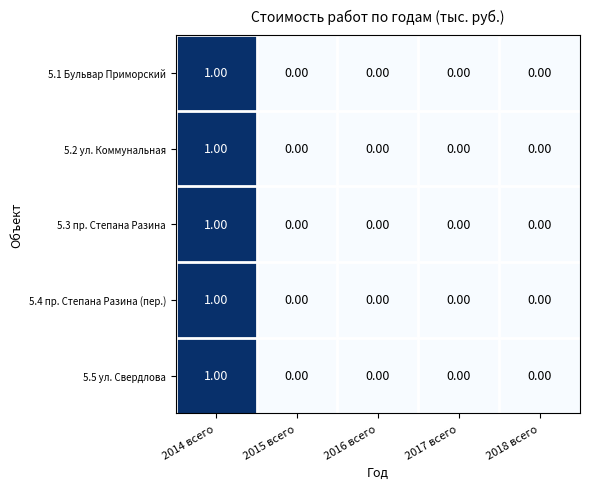

What is the total value across all series at 2014 всего?

5